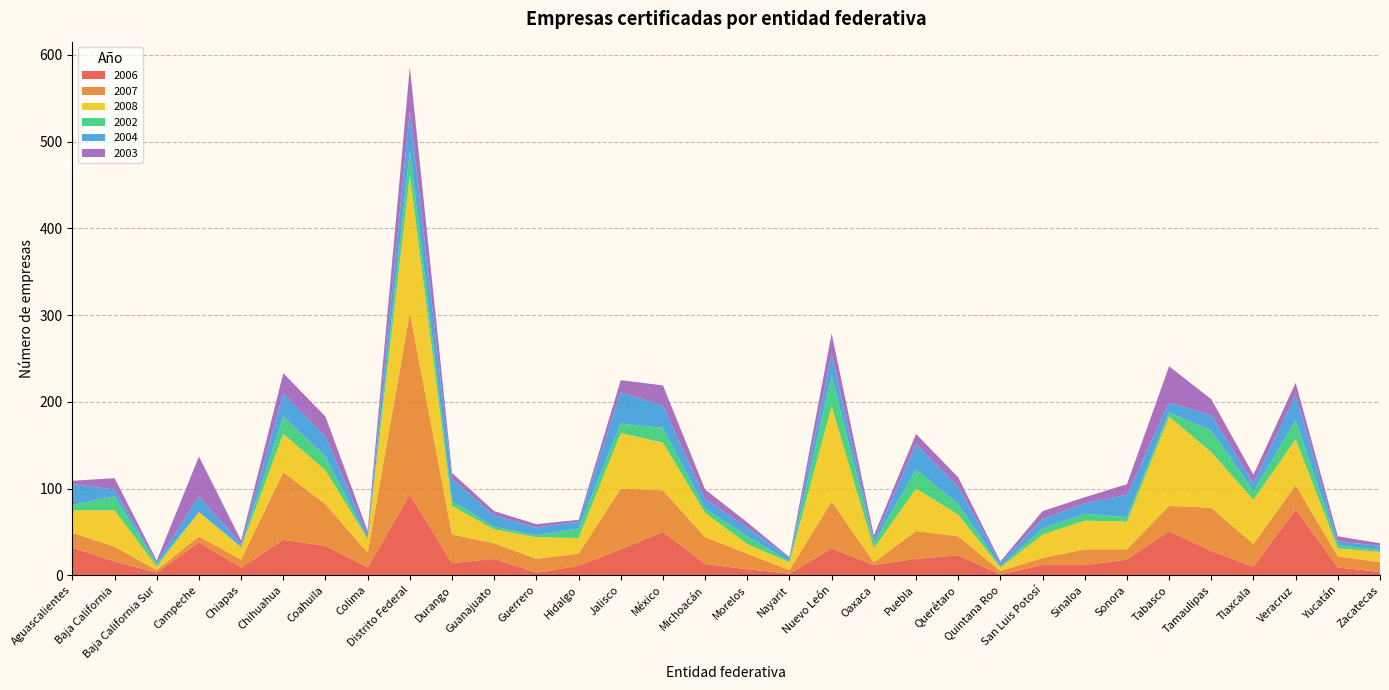

Reading left to right, what are all the values shown in this chart?

2006: 32	16	3	38	9	41	34	9	93	14	19	3	11	30	50	13	7	2	31	12	19	23	1	12	12	18	51	28	10	76	9	4
2007: 17	17	3	7	9	78	48	17	210	33	18	16	14	70	48	31	18	4	54	3	32	22	4	8	18	12	29	50	26	28	13	11
2008: 26	42	4	28	14	44	39	16	158	33	16	25	18	64	55	28	11	9	110	16	49	25	4	27	33	32	103	64	51	53	9	12
2002: 6	16	3	0	1	20	16	0	28	6	3	2	11	11	17	5	9	1	35	6	22	12	1	7	8	5	5	25	10	22	4	2
2004: 24	8	2	18	3	27	23	4	46	25	13	9	8	36	26	11	10	4	25	4	29	20	4	11	12	26	11	18	9	29	4	5
2003: 4	13	2	46	4	23	23	5	51	7	5	4	2	14	23	11	6	1	24	5	12	11	2	9	7	12	42	18	10	14	6	3